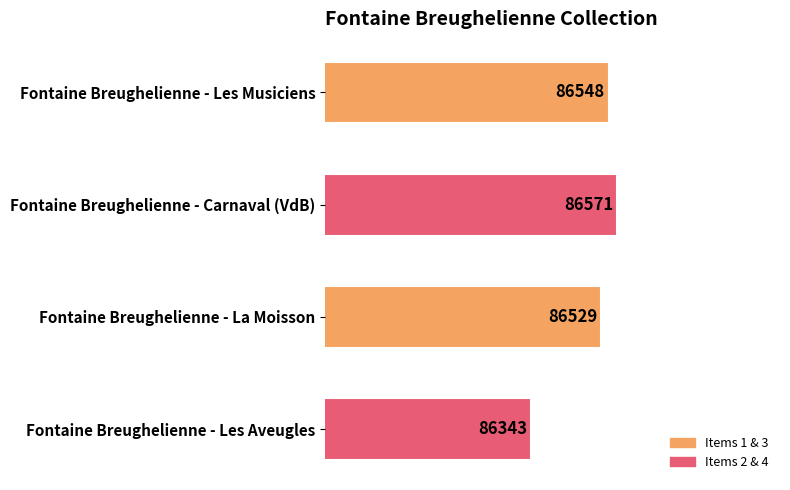

What is the difference between the maximum and second lowest values?

42